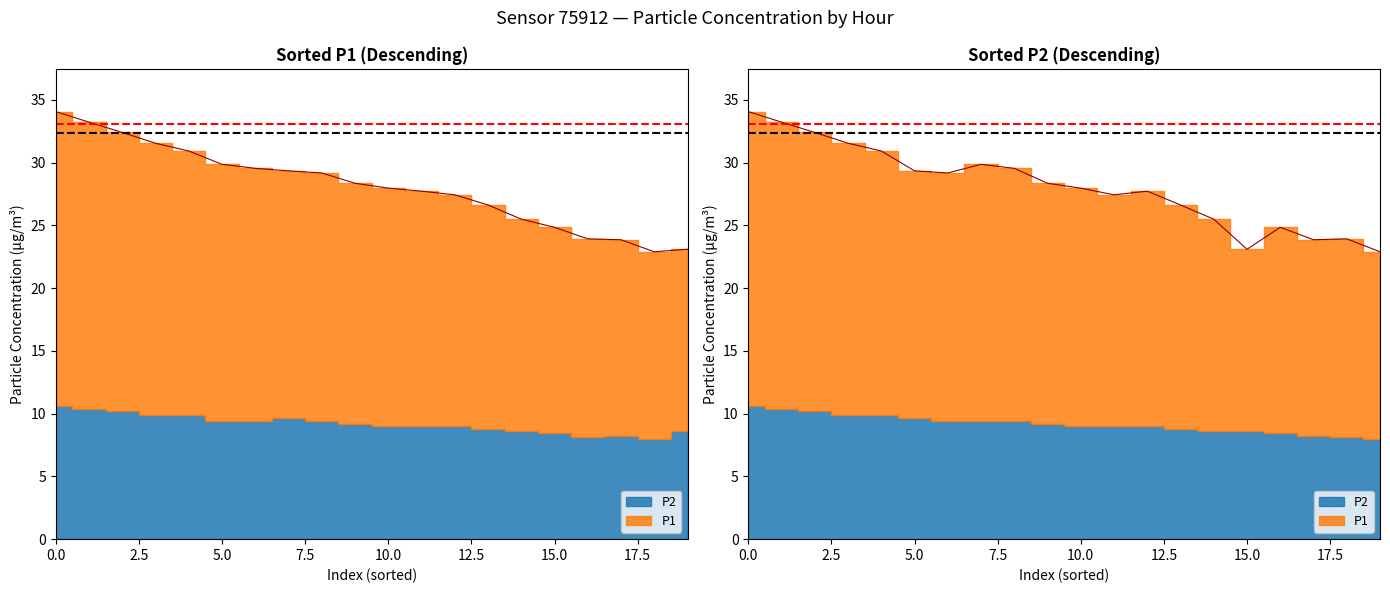

What is the highest value of the P2 series?

10.7